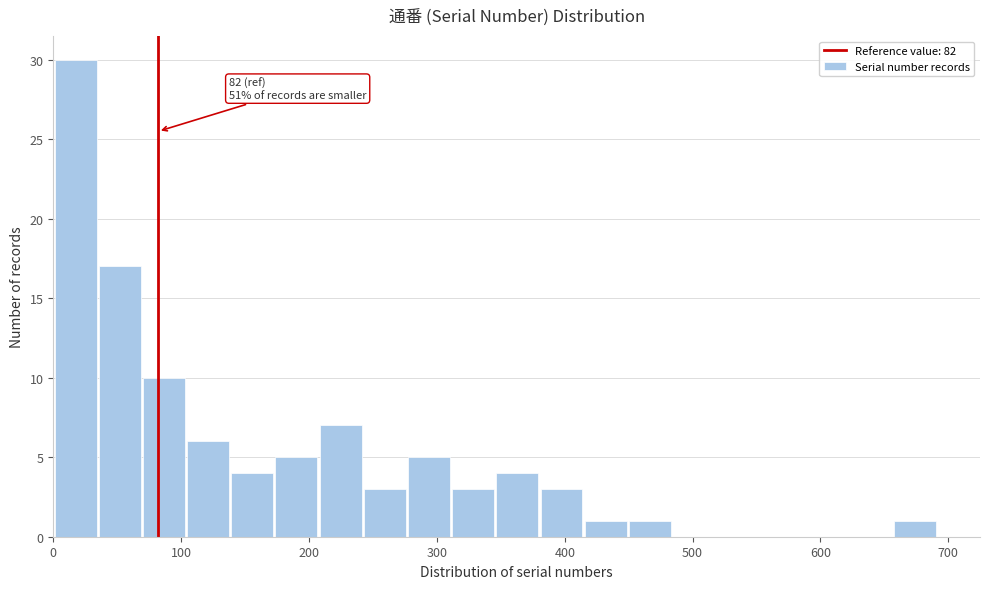

Read against the x-axis, roughly where is the centre of the tallest bar?

20